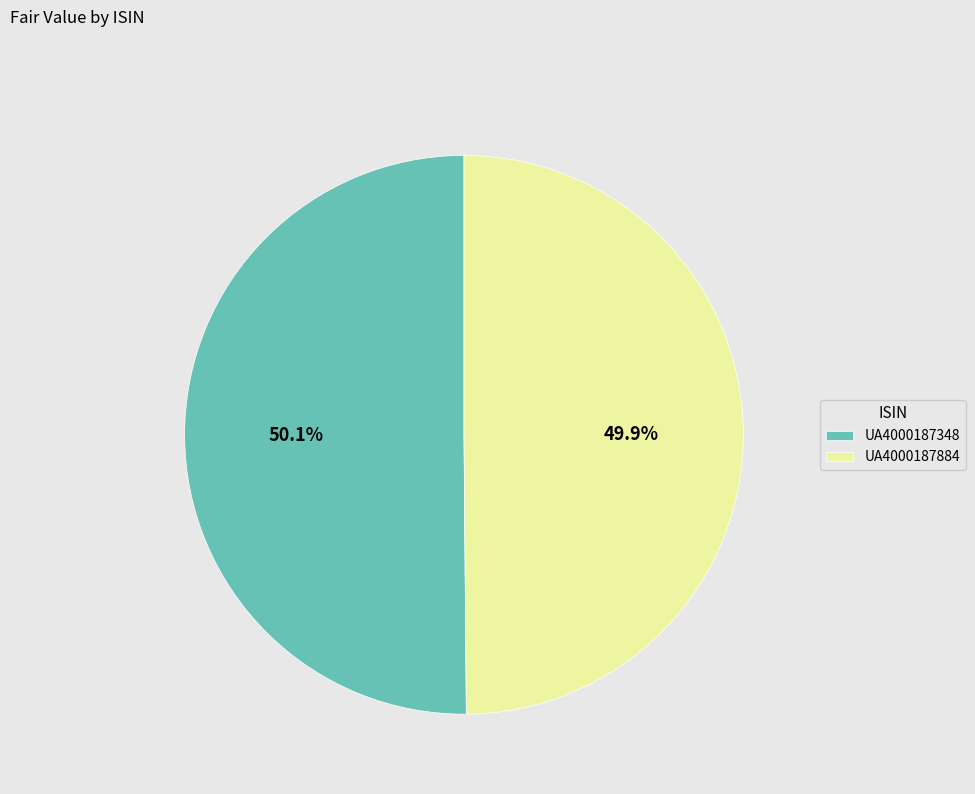

Is it true that UA4000187348 is 58% of the pie?

False